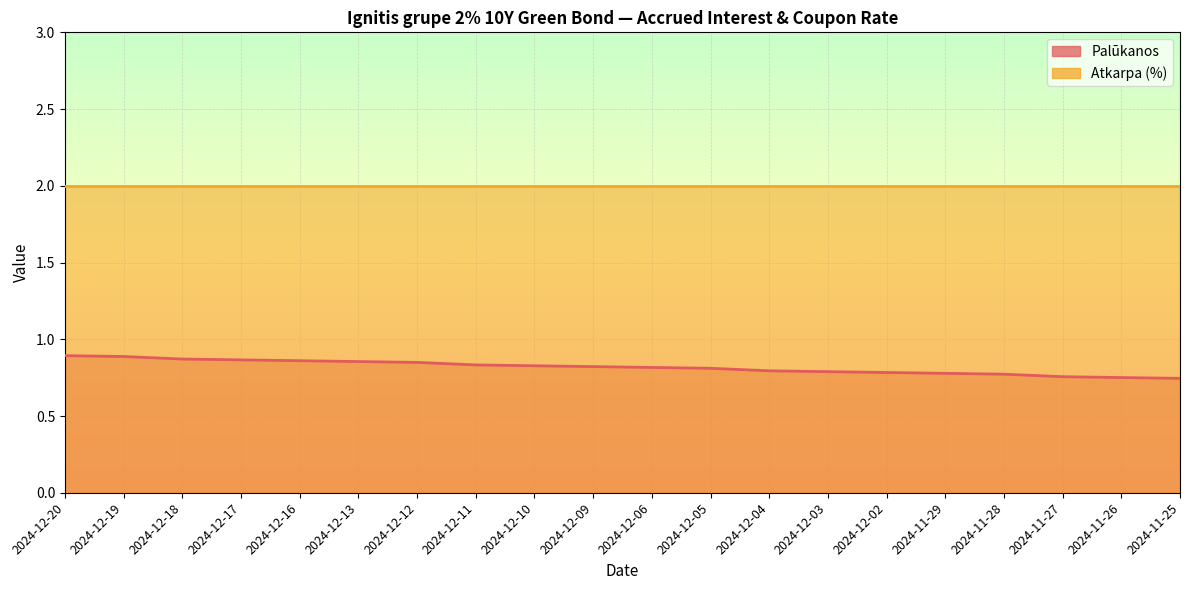

What is the value of the 15th point from the left?

0.8